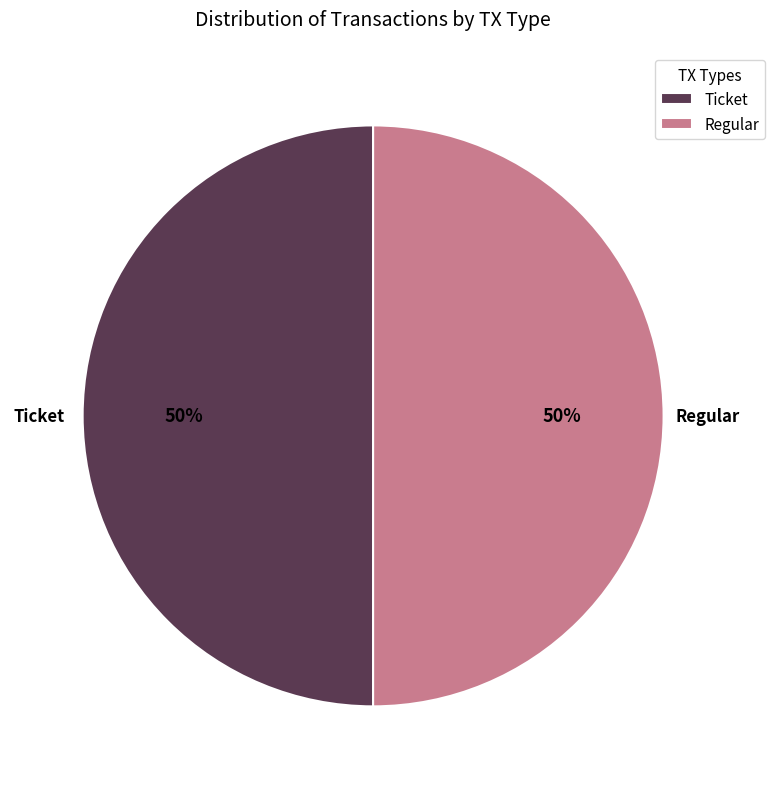

What is the ratio of the value at Regular to the value at Ticket?

1.0